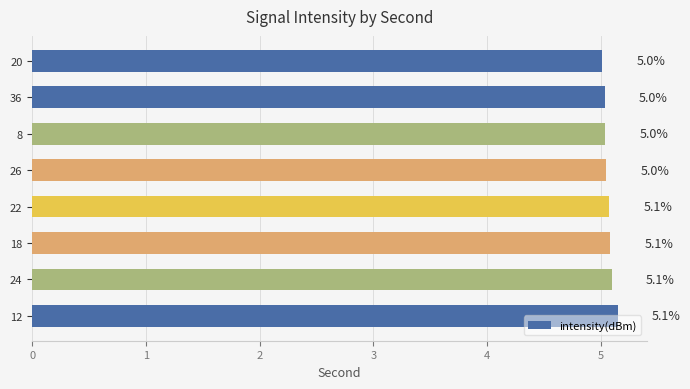

What is the maximum value shown in the chart?

5.1